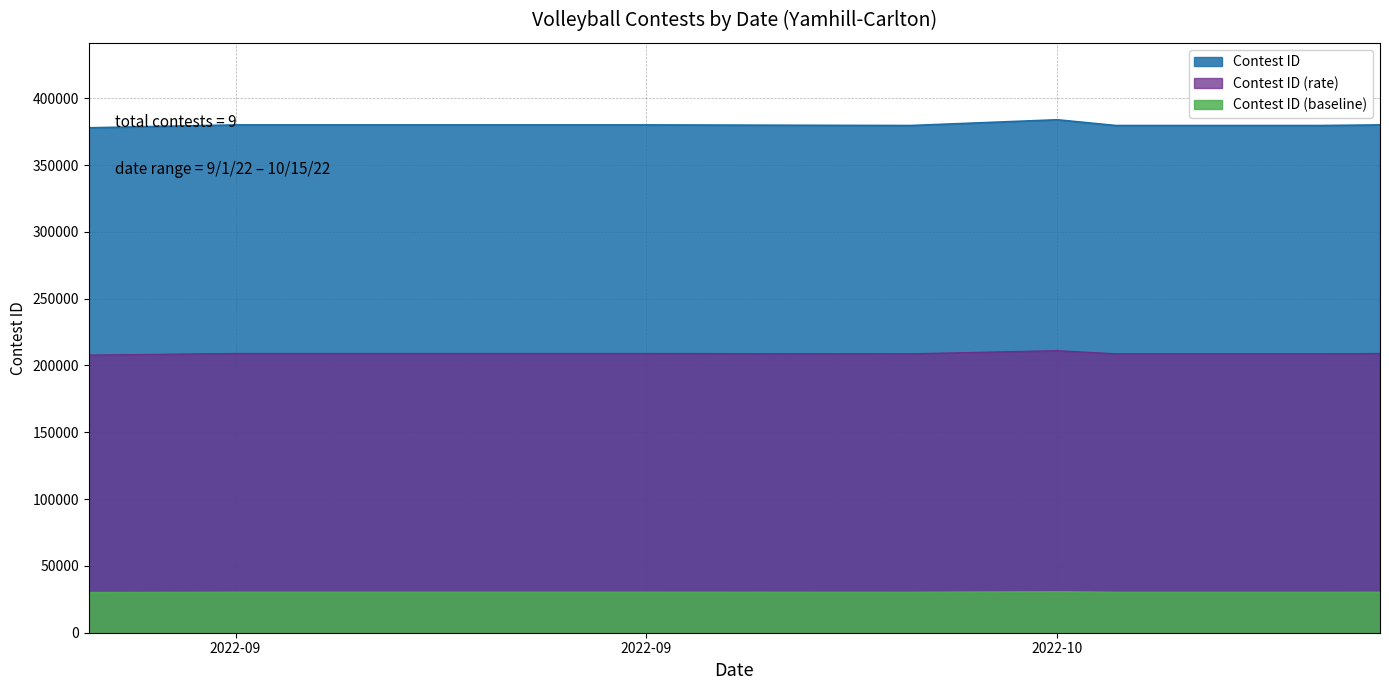

How many lines are shown in the chart?

3